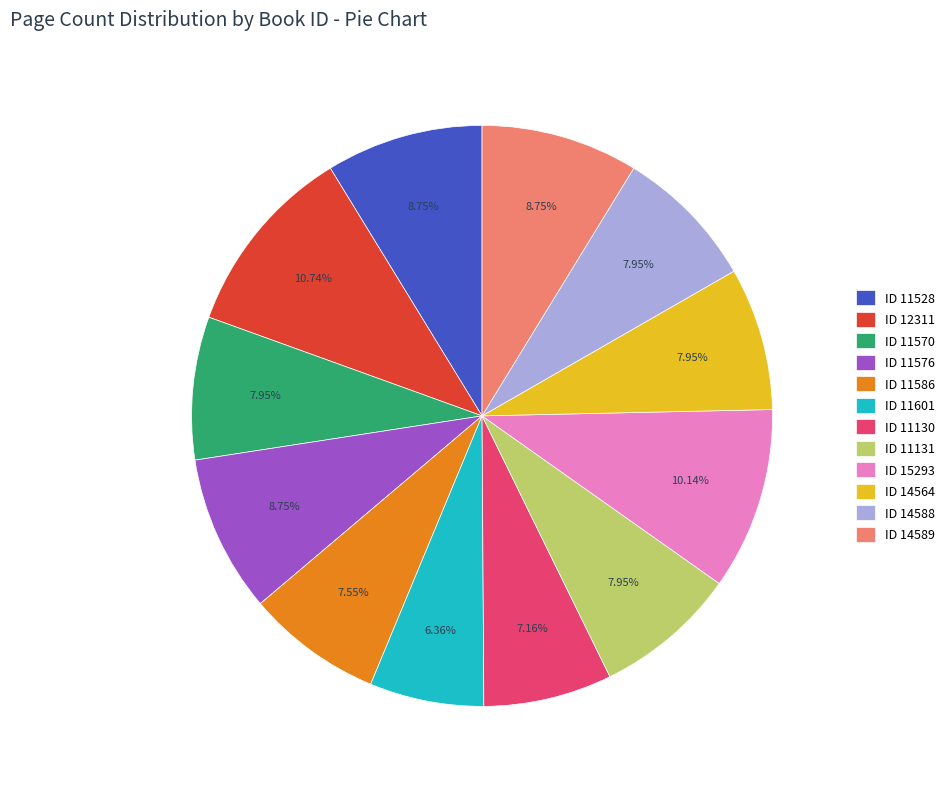

Count the number of slices in the pie.

12